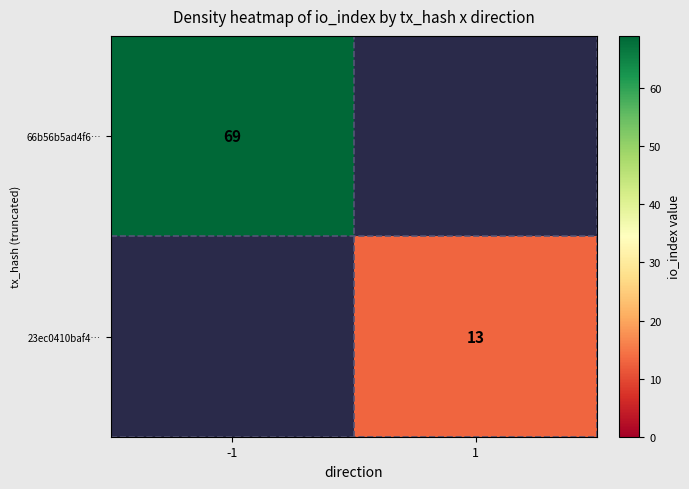

Is it true that 23ec0410baf4… equals 19 at 1?

False